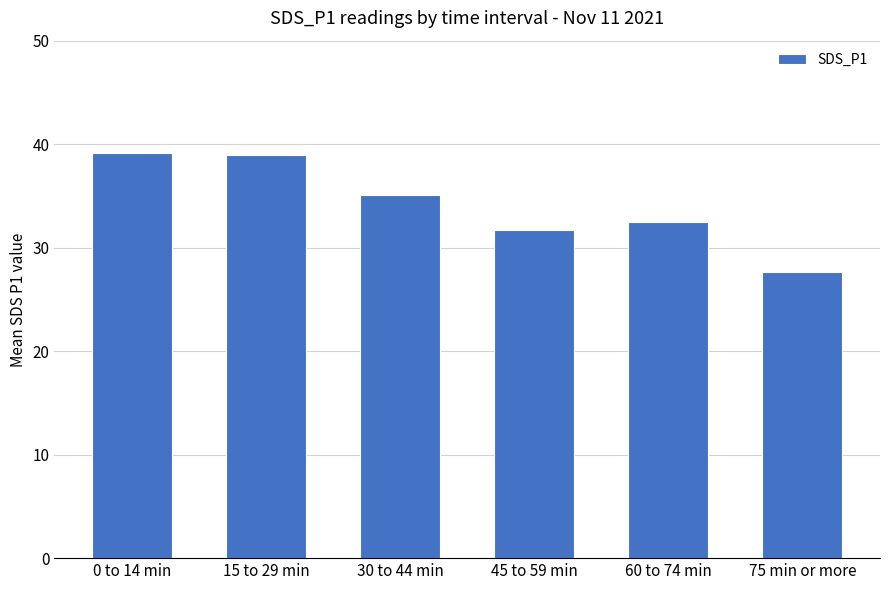

At which category does the chart reach its minimum across all series?

75 min or more